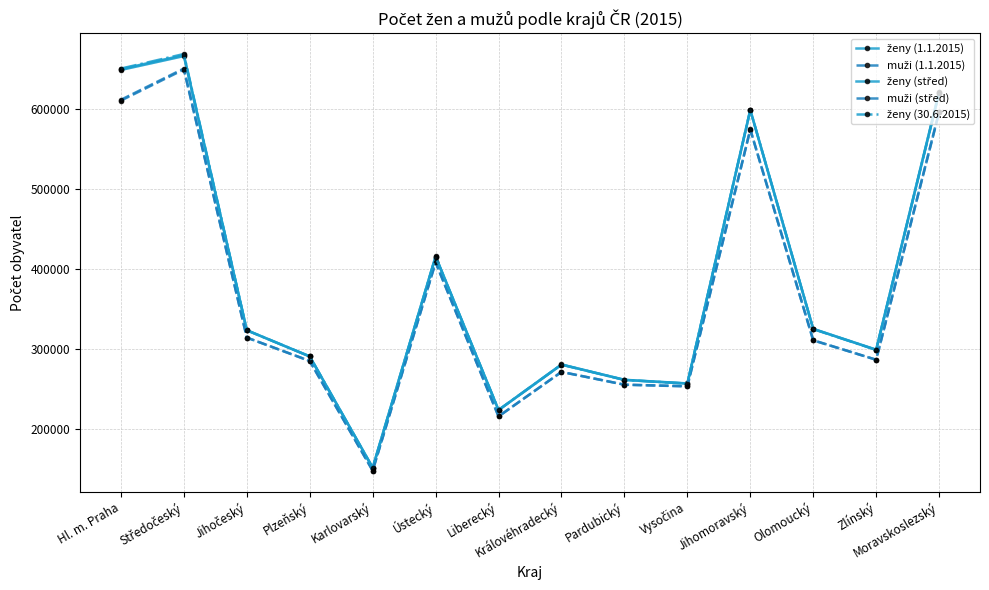

Reading left to right, what are all the values shown in this chart?

ženy (1.1.2015): Hl. m. Praha=648703	Středočeský=666054	Jihočeský=323253	Plzeňský=290434	Karlovarský=151526	Ústecký=415689	Liberecký=223438	Královéhradecký=280443	Pardubický=261235	Vysočina=256719	Jihomoravský=598675	Olomoucký=324993	Zlínský=298900	Moravskoslezský=621286
muži (1.1.2015): Hl. m. Praha=610376	Středočeský=649245	Jihočeský=314047	Plzeňský=284689	Karlovarský=147767	Ústecký=408283	Liberecký=215413	Královéhradecký=271147	Pardubický=255137	Vysočina=253176	Jihomoravský=574178	Olomoucký=310718	Zlínský=286361	Moravskoslezský=596390
ženy (střed): Hl. m. Praha=649694	Středočeský=667283	Jihočeský=323138	Plzeňský=290434	Karlovarský=151251	Ústecký=415248	Liberecký=223426	Královéhradecký=280213	Pardubický=261078	Vysočina=256497	Jihomoravský=598570	Olomoucký=324765	Zlínský=298715	Moravskoslezský=620469
muži (střed): Hl. m. Praha=611392	Středočeský=650456	Jihočeský=313991	Plzeňský=284841	Karlovarský=147557	Ústecký=407980	Liberecký=215476	Královéhradecký=271010	Pardubický=255099	Vysočina=252995	Jihomoravský=574297	Olomoucký=310519	Zlínský=286247	Moravskoslezský=595596
ženy (30.6.2015): Hl. m. Praha=650393	Středočeský=668637	Jihočeský=323116	Plzeňský=290534	Karlovarský=151023	Ústecký=415097	Liberecký=223505	Královéhradecký=280163	Pardubický=261062	Vysočina=256485	Jihomoravský=598748	Olomoucký=324630	Zlínský=298604	Moravskoslezský=619906